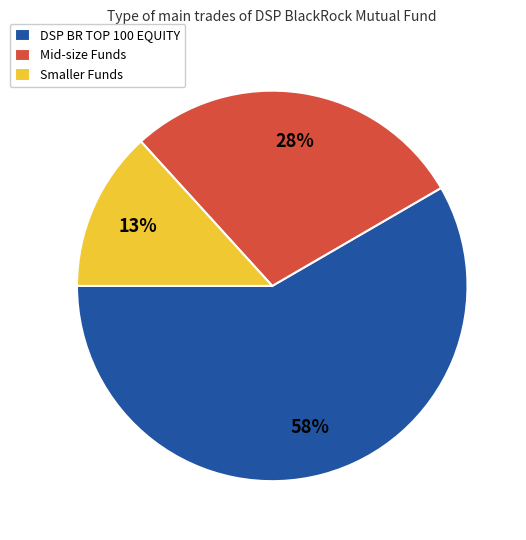

To the nearest percent, what percentage of the pie is Mid-size Funds?

28%